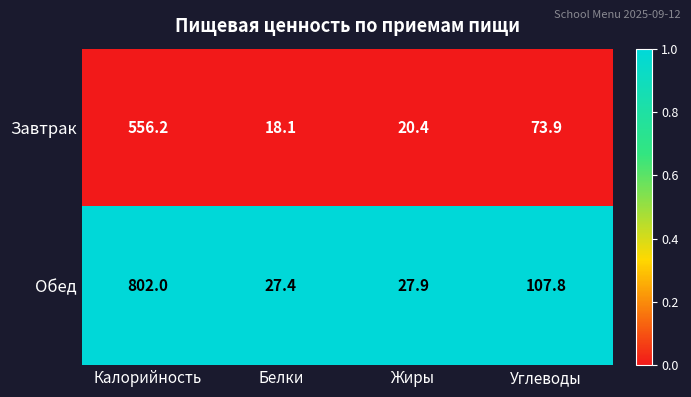

Between Калорийность and Жиры, which series saw the biggest shift?

Обед